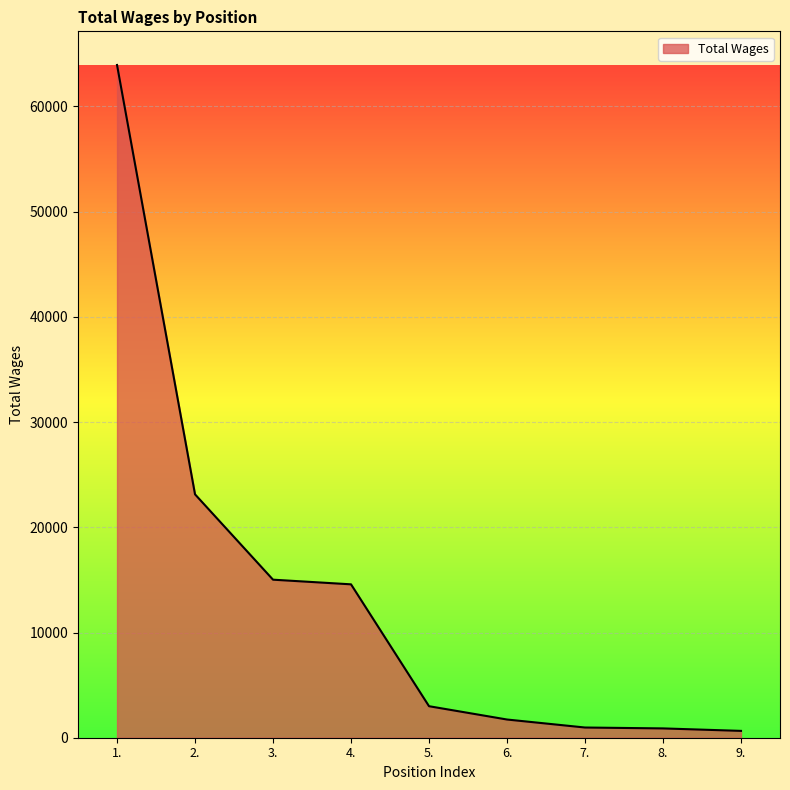

The chart shows a value of 885 at 8.. True or false?

True